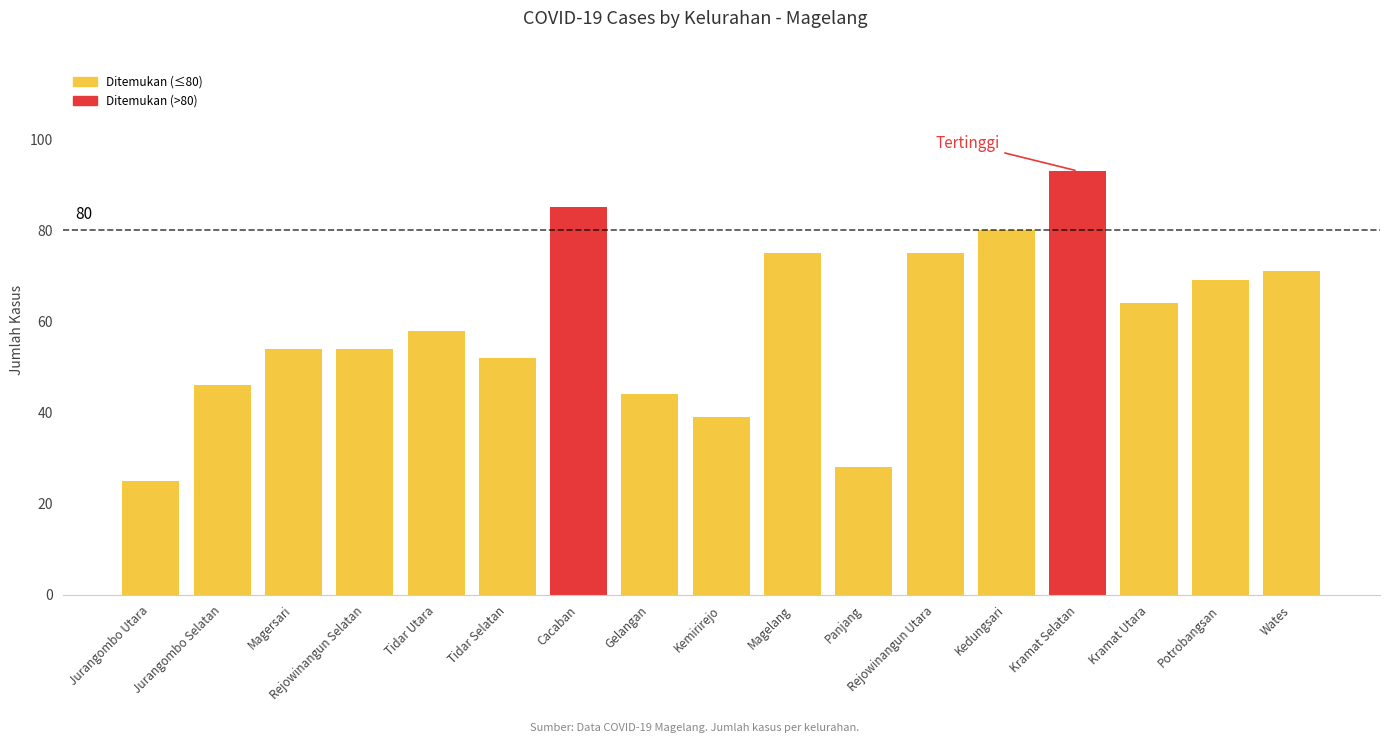

What is the label of the 8th bar from the left?

Gelangan